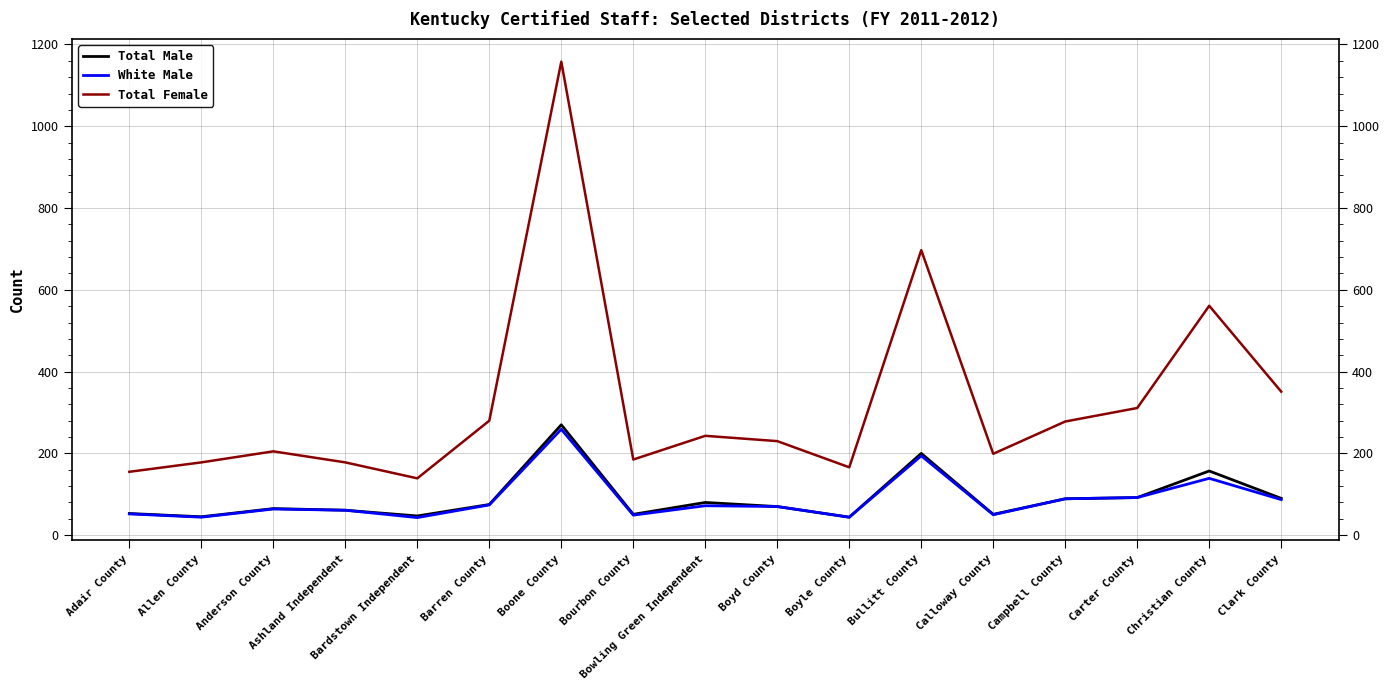

What is the minimum value for Total Male?

44